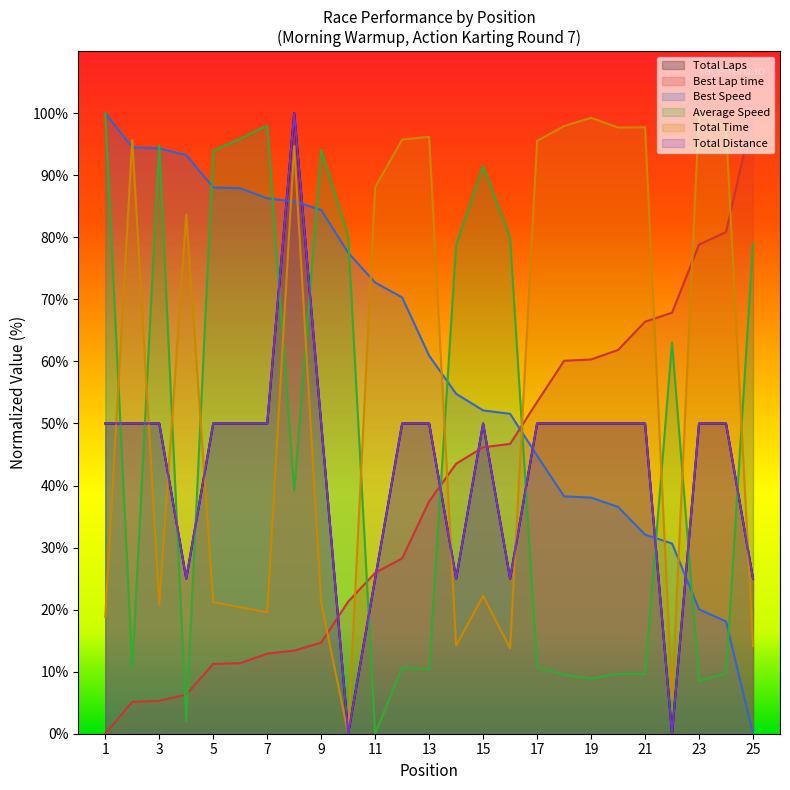

What is the value of the Total Time point at the 5th from the left?

21.2